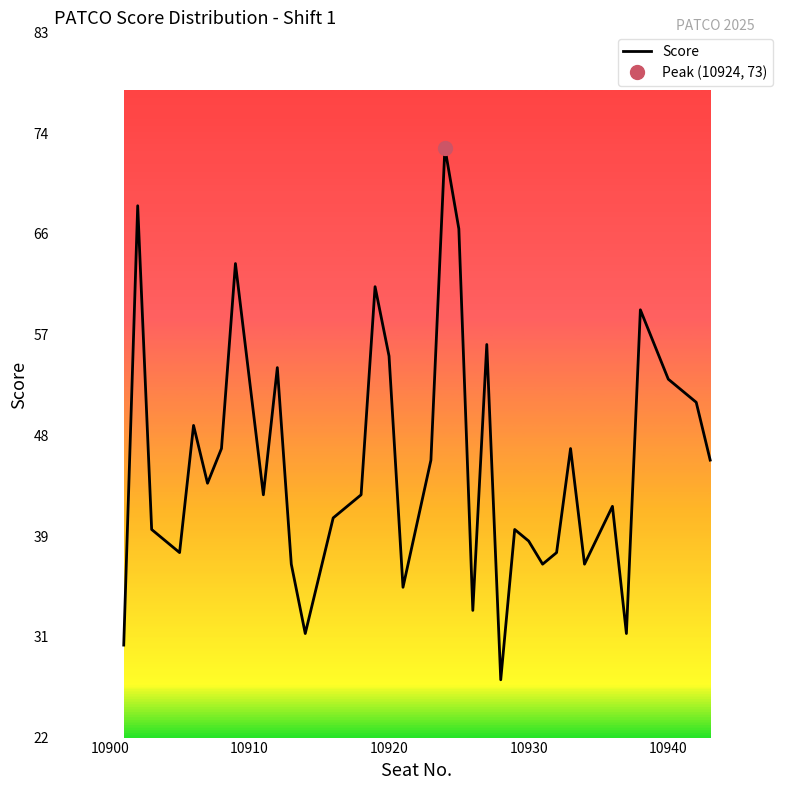

What is the minimum value for Score?

27